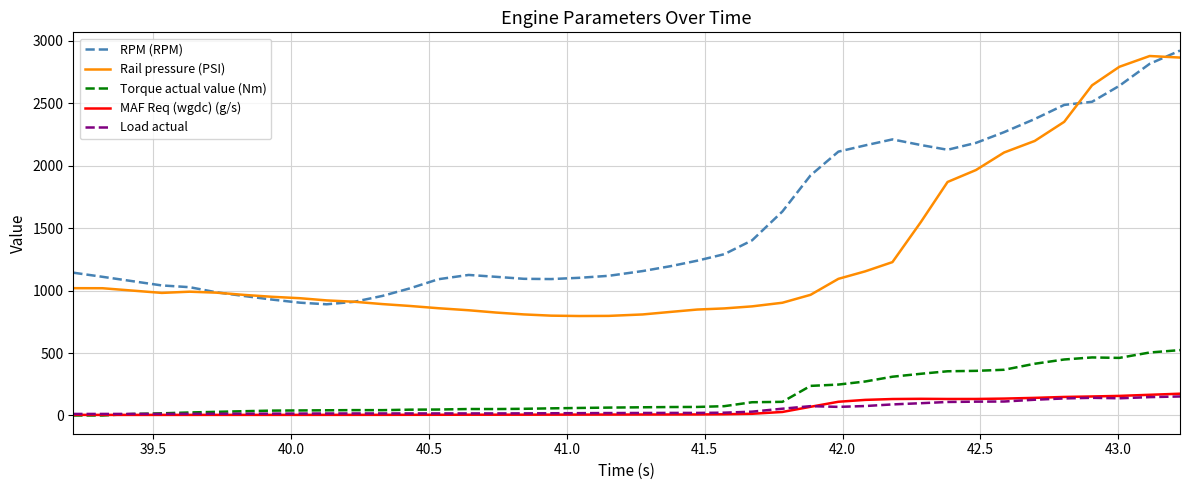

True or false: Rail pressure (PSI) and Torque actual value (Nm) intersect in this chart.

False